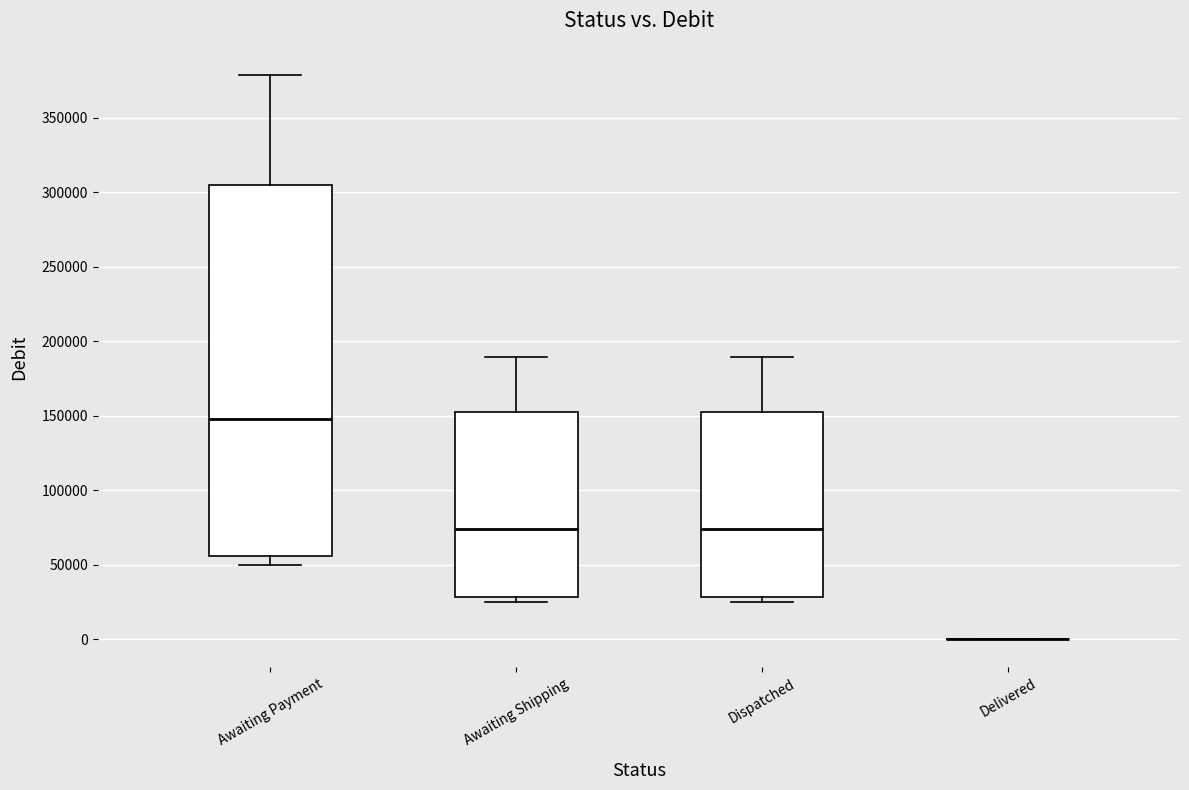

Reading left to right, transcribe this box plot: for each box, give where its median line is, the range the box spans, and where its two whiskers end, as read against the y-axis. The values are not printed on the chart, so give them approximately, as read against the axis.

Awaiting Payment: median 150000, box 55000 to 305000, whiskers 50000 to 380000
Awaiting Shipping: median 75000, box 30000 to 155000, whiskers 25000 to 190000
Dispatched: median 75000, box 30000 to 155000, whiskers 25000 to 190000
Delivered: box collapsed to a line at 0, whiskers 0 to 0